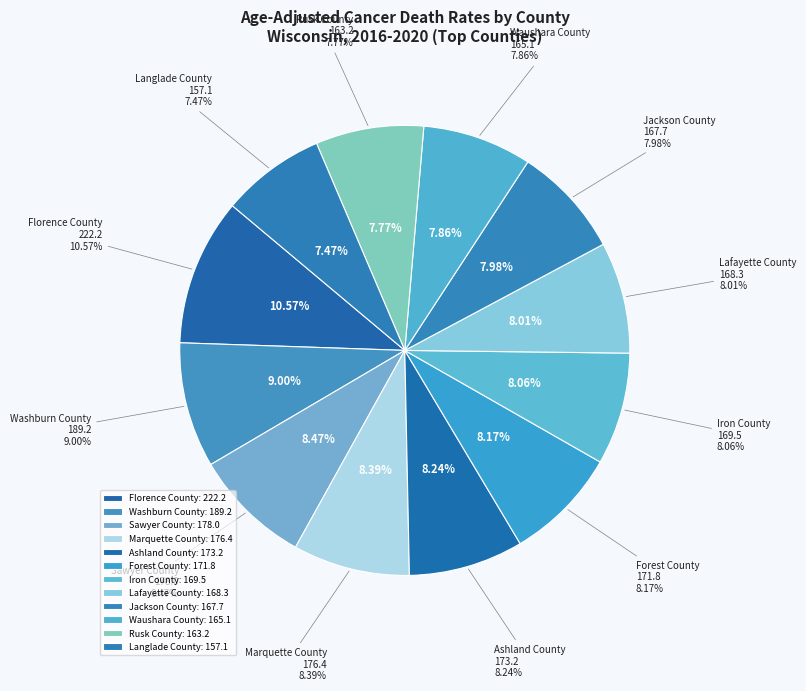

Combined, what portion of the pie is Lafayette County and Jackson County?

16.0%